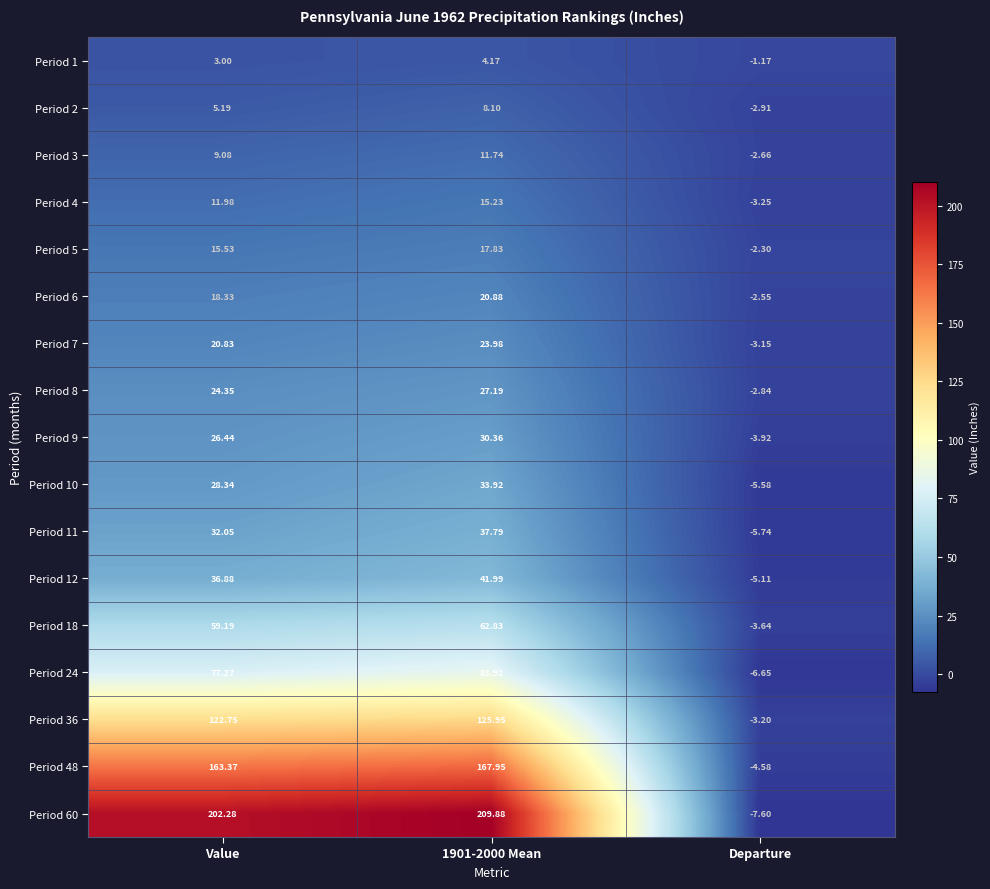

At which category does the chart reach its minimum across all series?

Departure